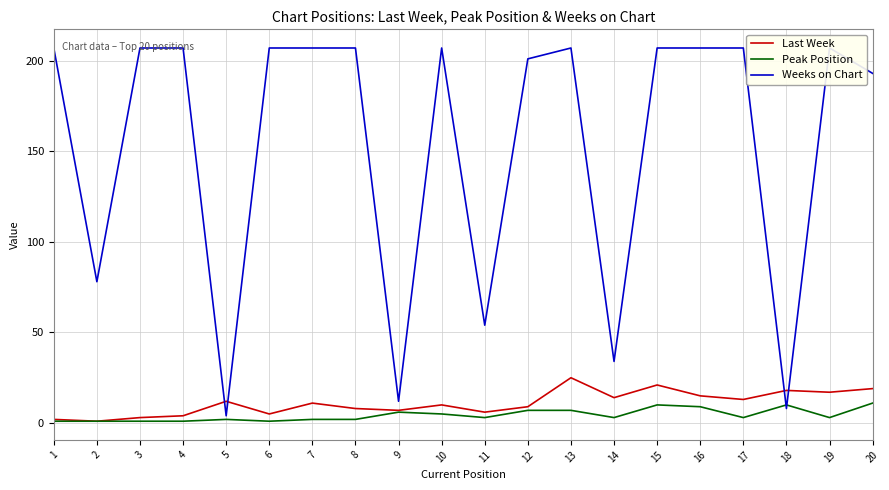

Is the value of Peak Position at 4 greater than the value of Last Week at 17?

No